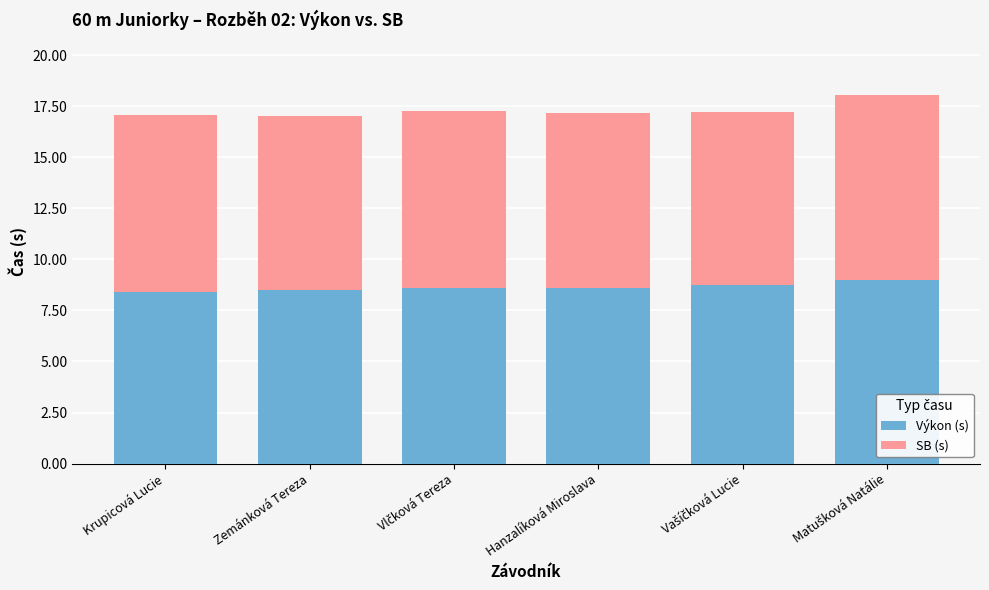

What is the maximum value for Výkon (s)?

9.0